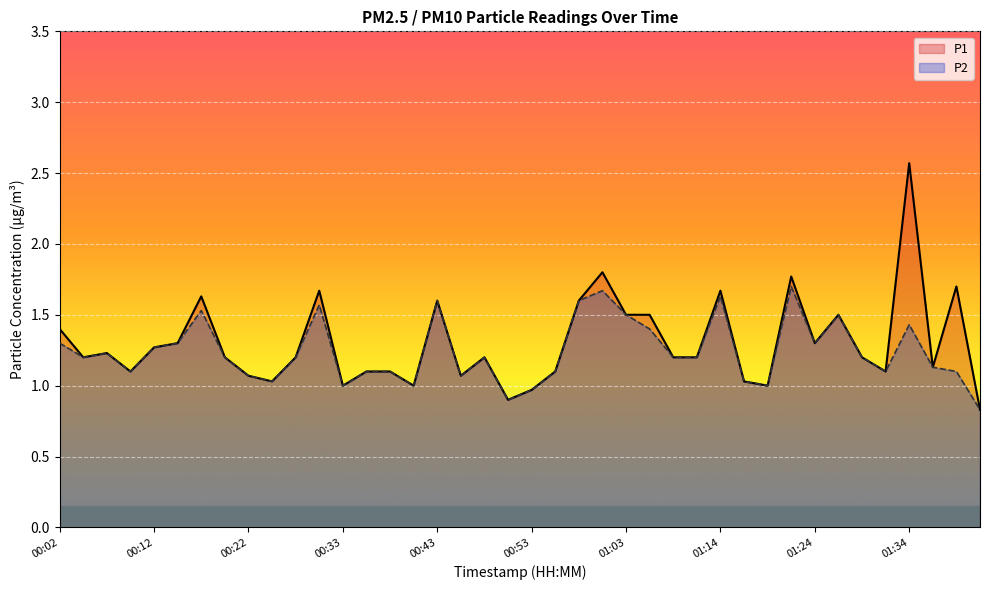

Which series has the largest total across all categories?

P1